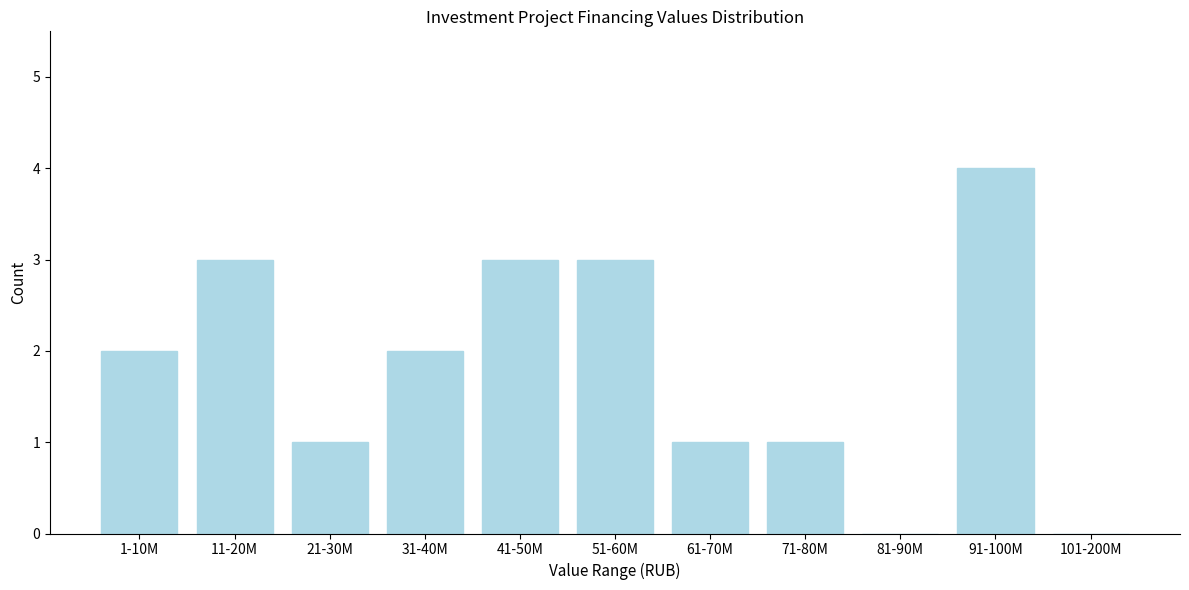

Reading left to right, transcribe all the data shown in this chart.

1-10M=2	11-20M=3	21-30M=1	31-40M=2	41-50M=3	51-60M=3	61-70M=1	71-80M=1	81-90M=0	91-100M=4	101-200M=0